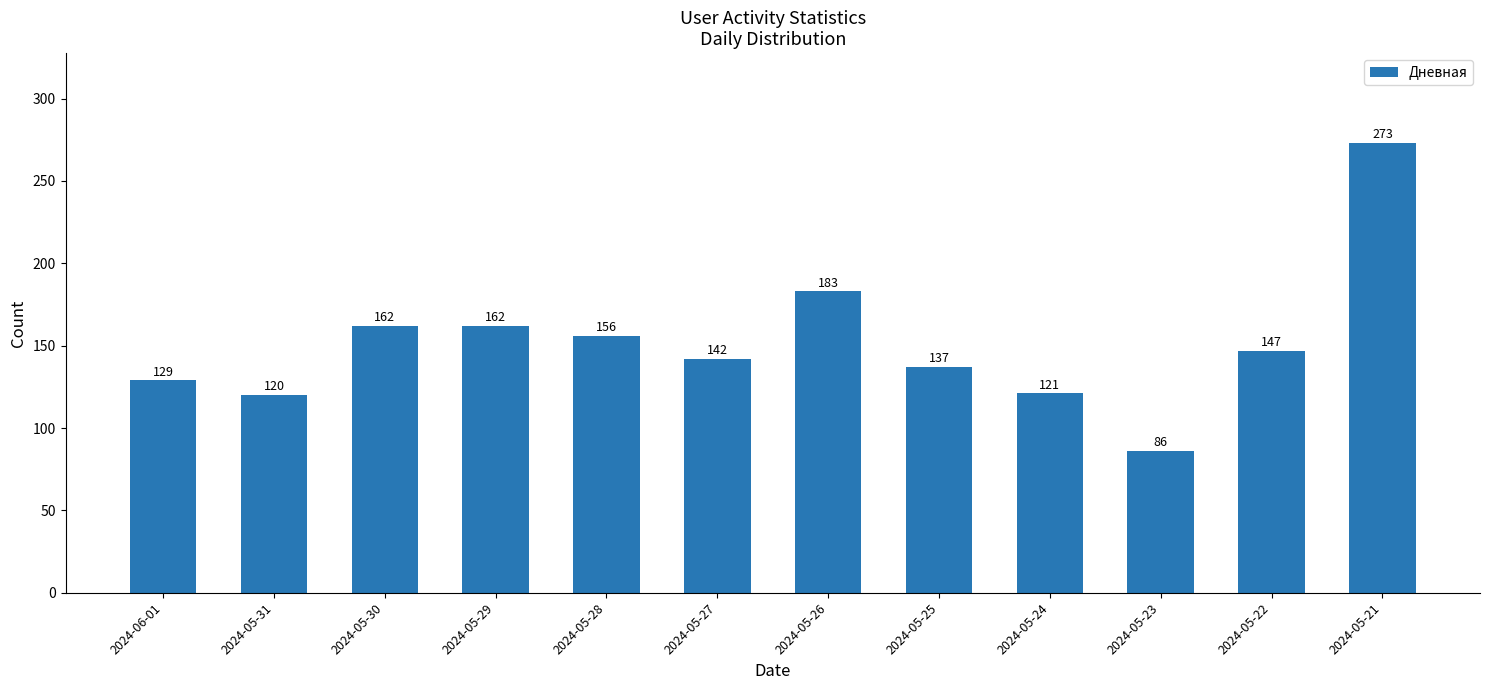

Where is the data nearest to the value 179?

2024-05-26